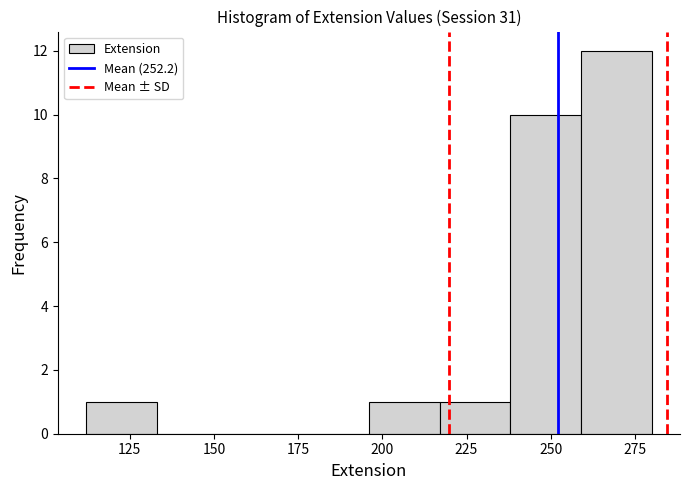

How tall is the bar that spans 196 to 217 on the x-axis? Neither the bar edges nor the heights are printed on the chart, so give them approximately, as read against the axes.

1